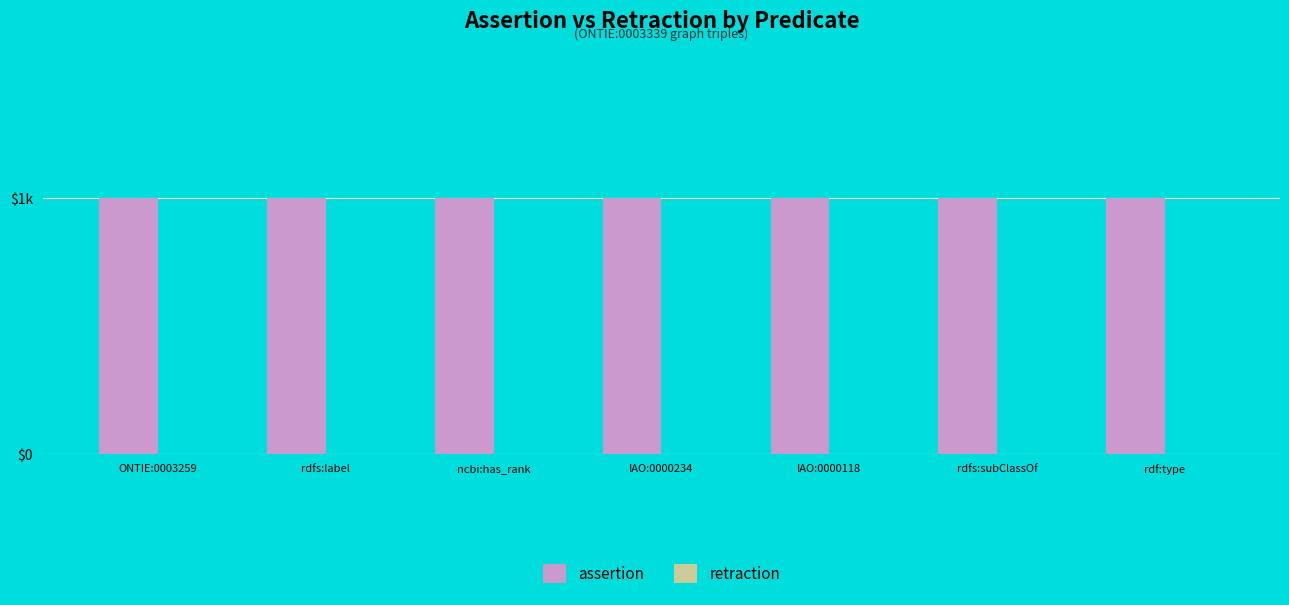

What is the label of the 5th bar from the right?

ncbi:has_rank